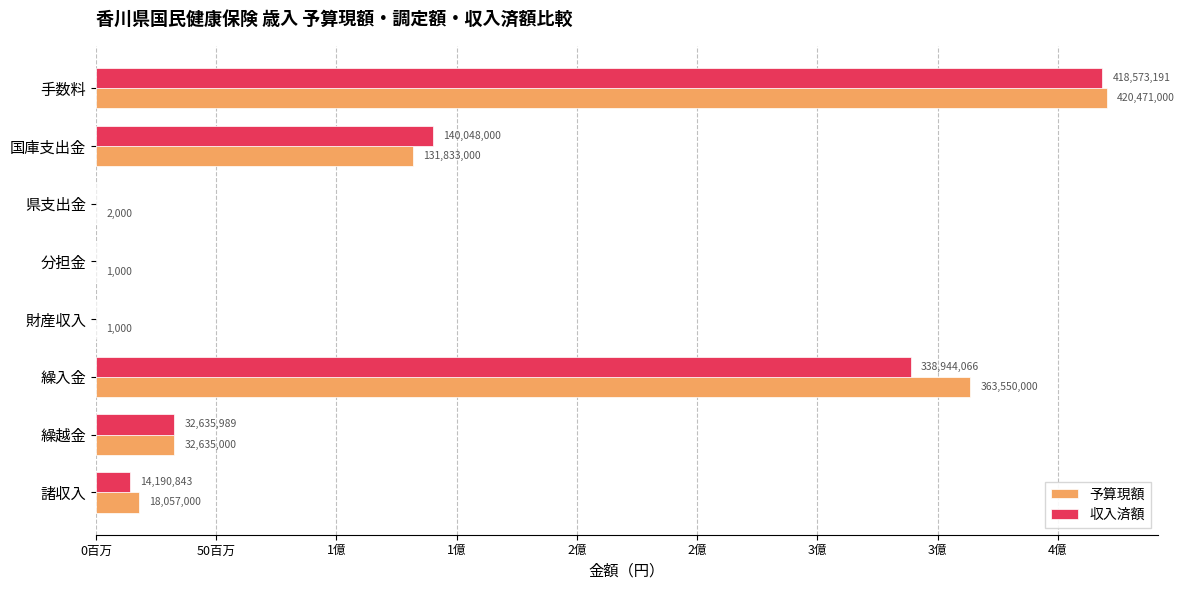

What is the label of the 2nd bar from the right?

繰越金